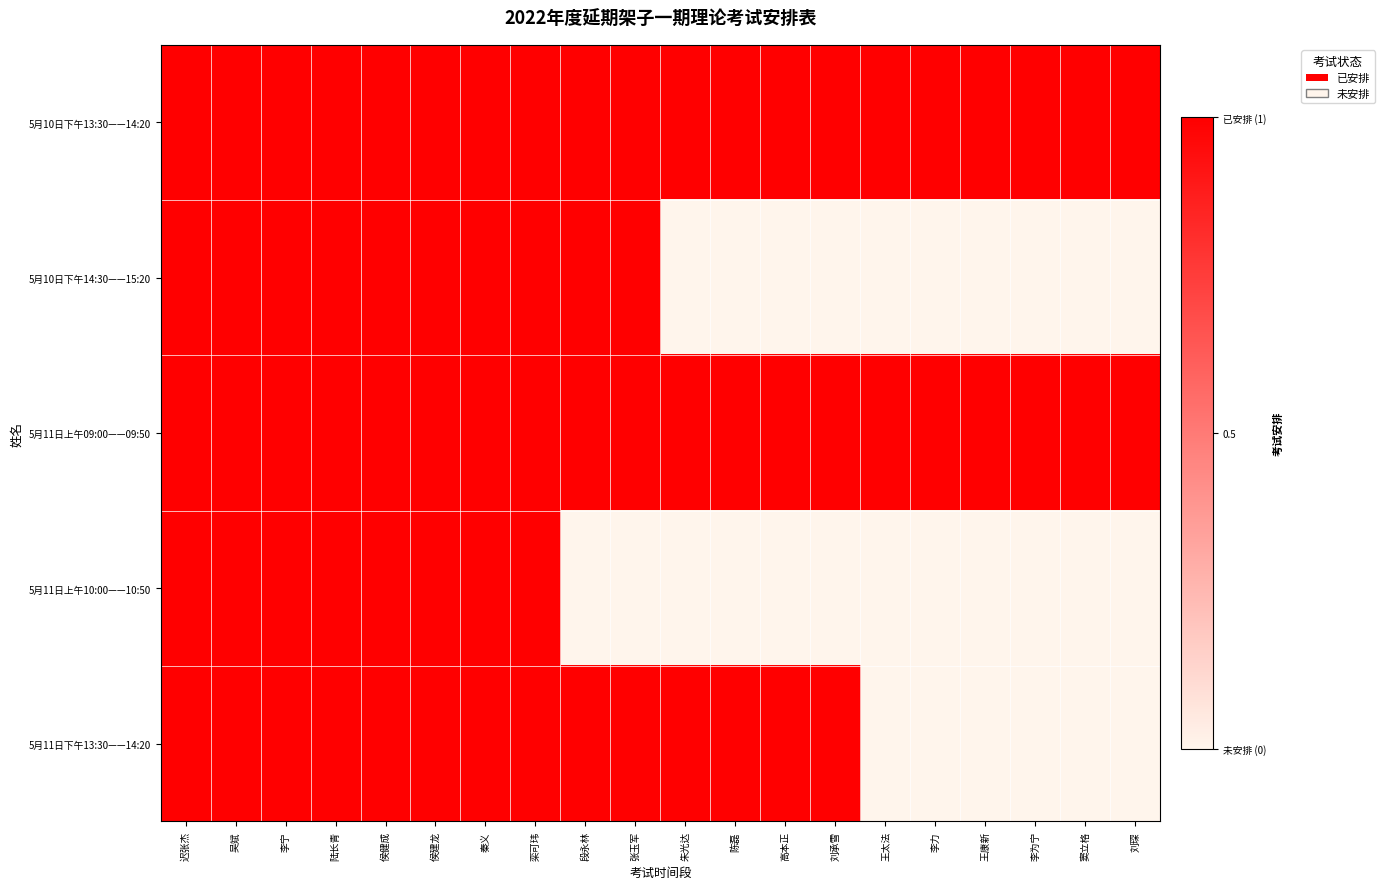

Which series changed the most between 吴斌 and 刘琛?

5月10日下午14:30——15:20